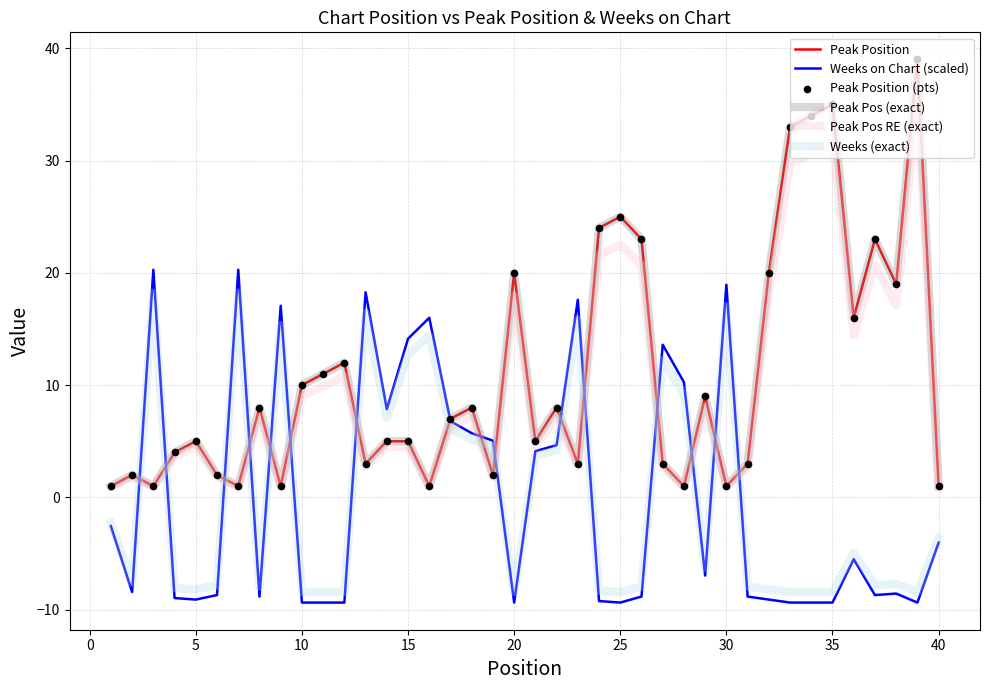

Does the chart have visible grid lines?

Yes